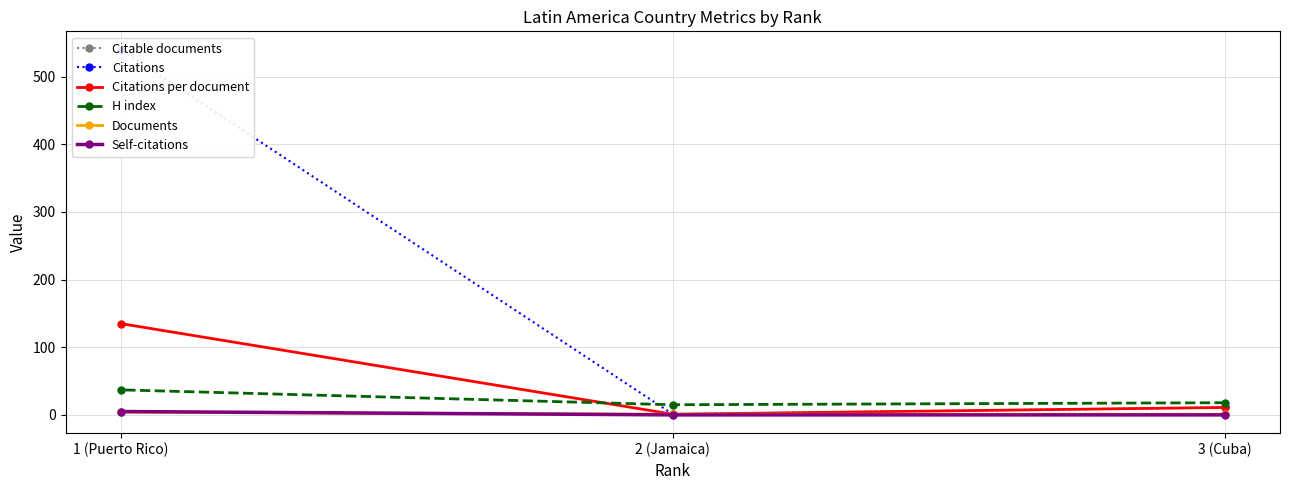

How many series are shown in this chart?

6